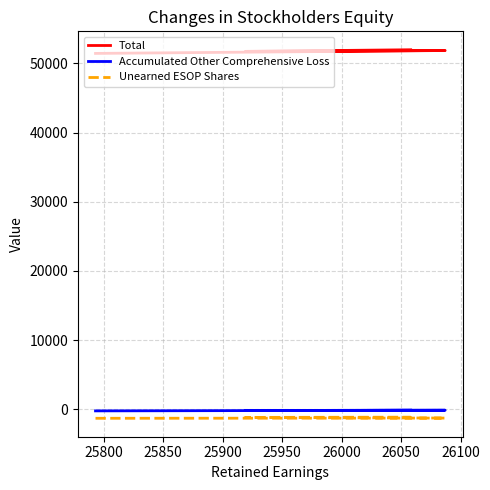

What is the lowest value of the Total series?

51451